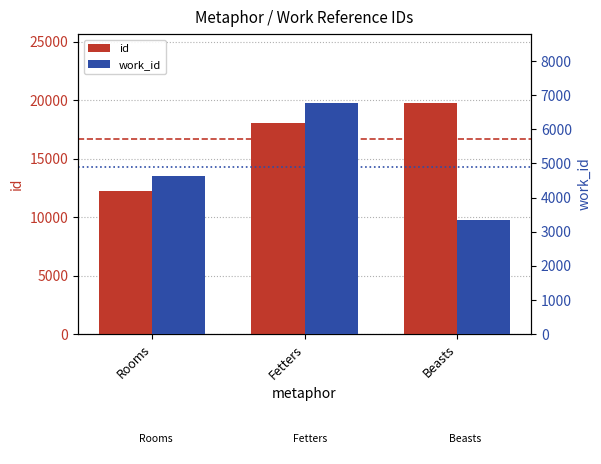

Reading right to left, list all the values displayed in this chart.

id: 19734	18006	12204
work_id: 3330	6766	4635